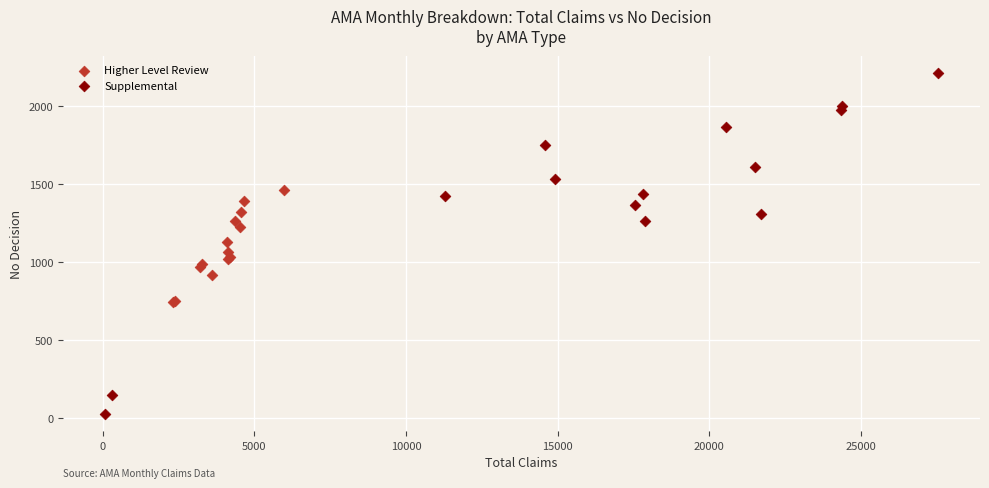

Which series reaches the maximum Y coordinate?

Supplemental